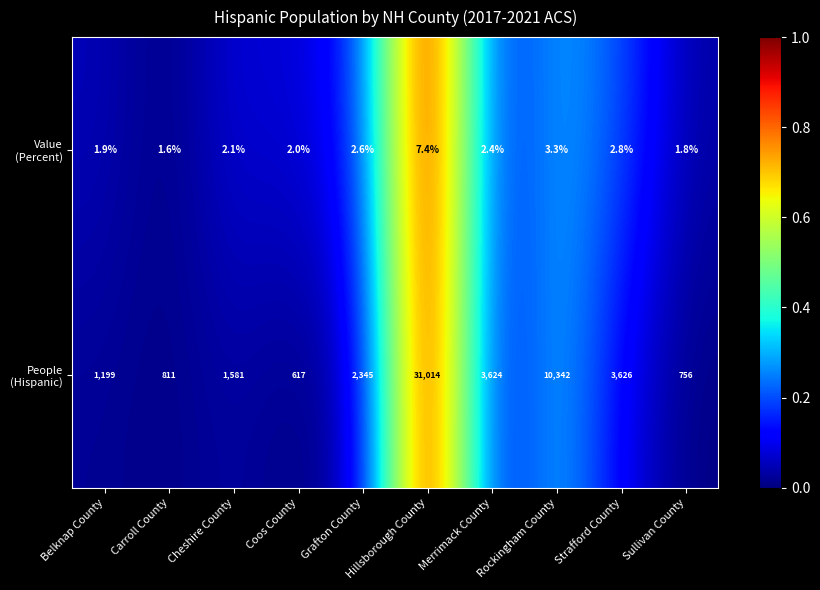

What is the minimum value shown in the chart?

1.6